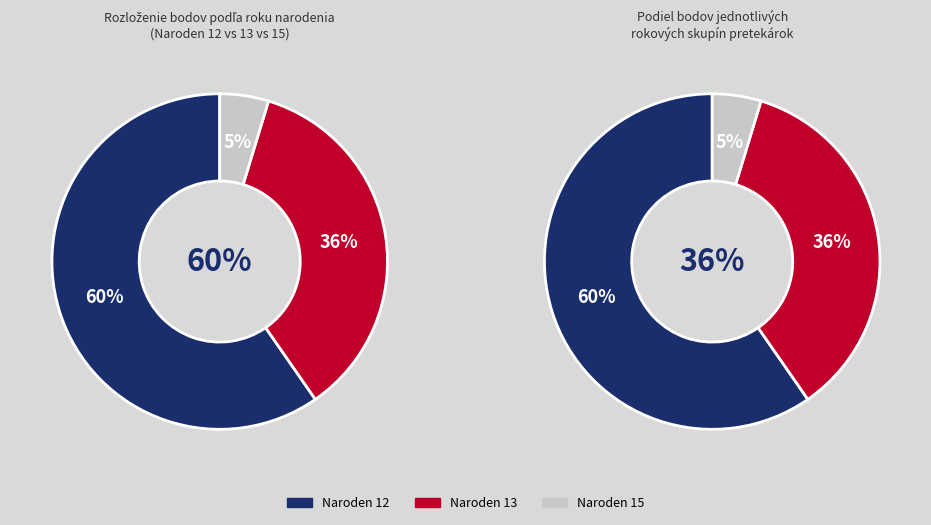

Which has a higher value, 12 or 12?

12